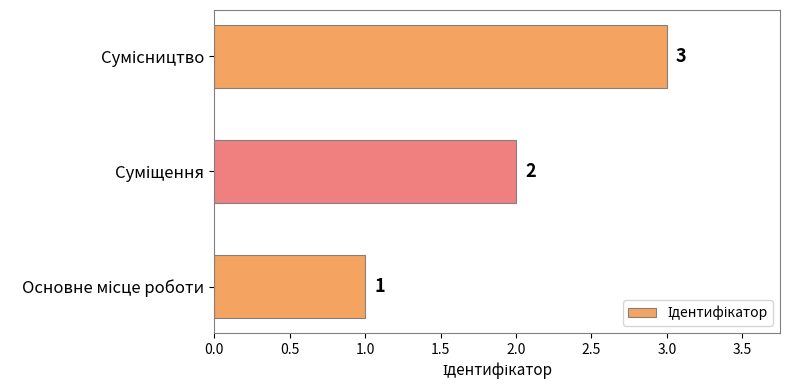

What is the sum of all values?

6